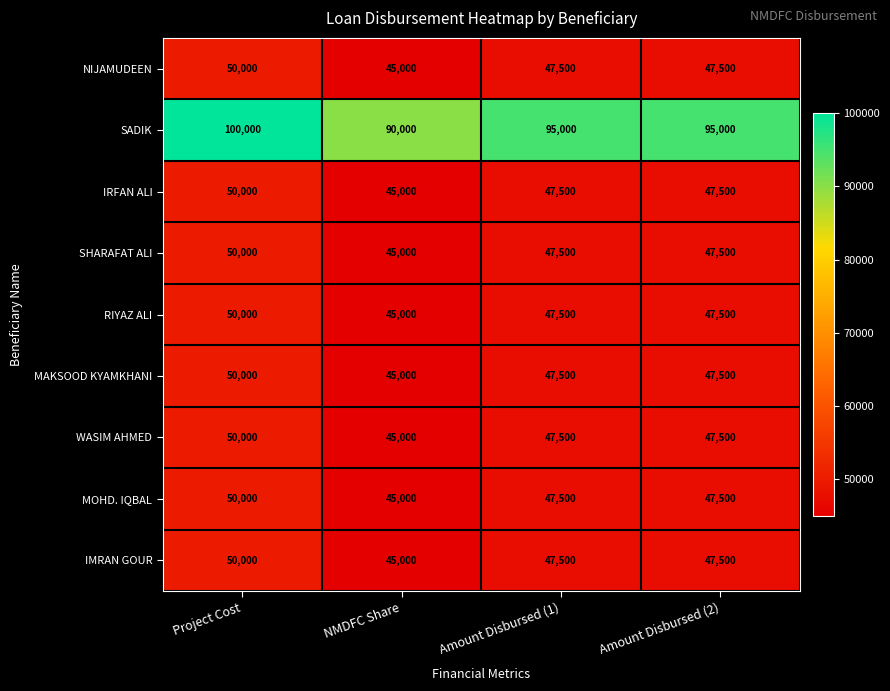

How many IMRAN GOUR values are between 47500 and 50000?

3